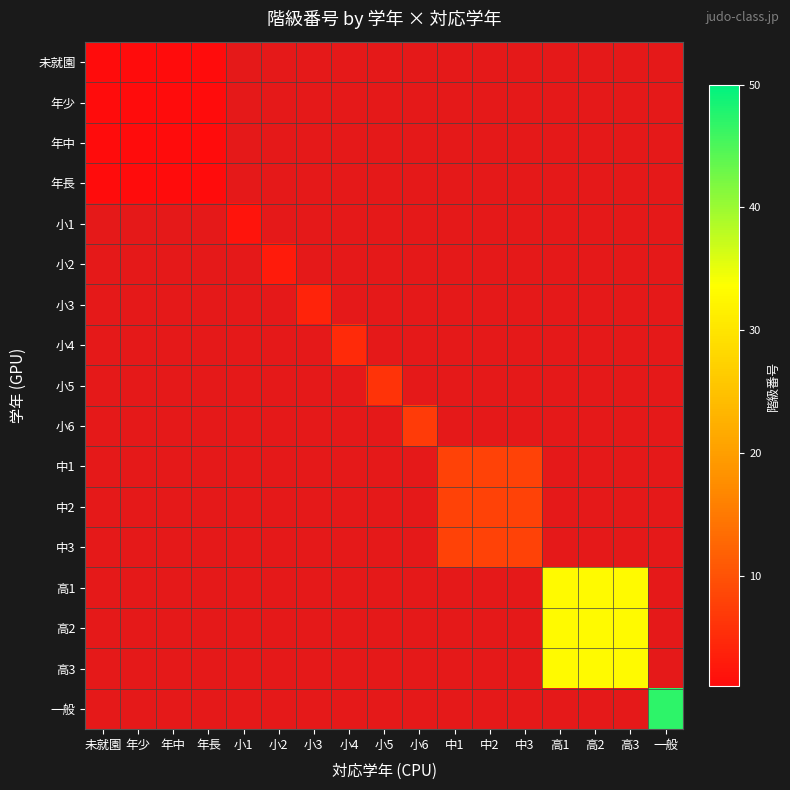

What is the minimum value shown in the chart?

1.0